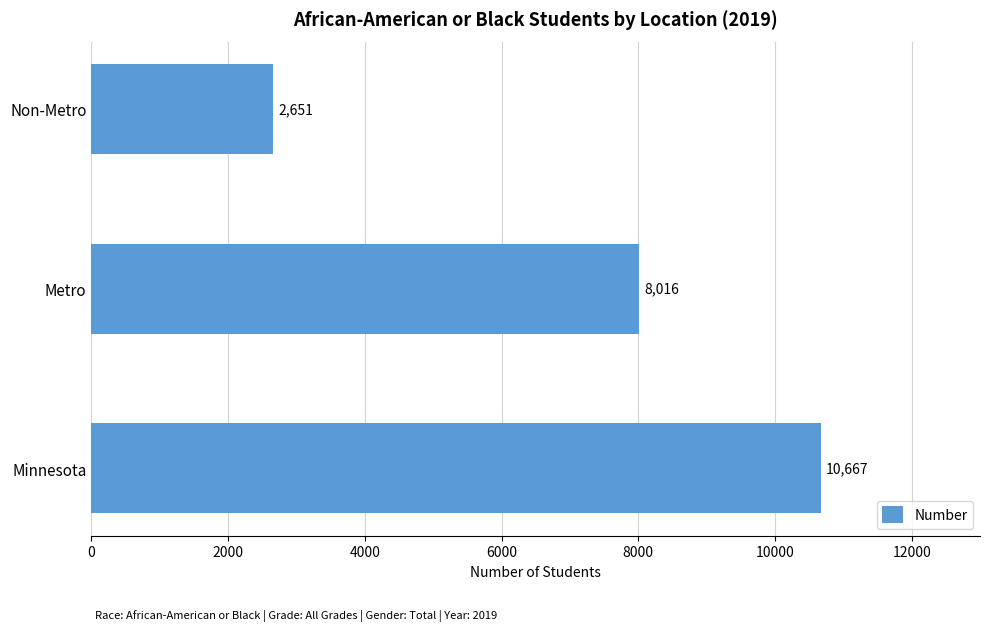

What is the average value?

7111